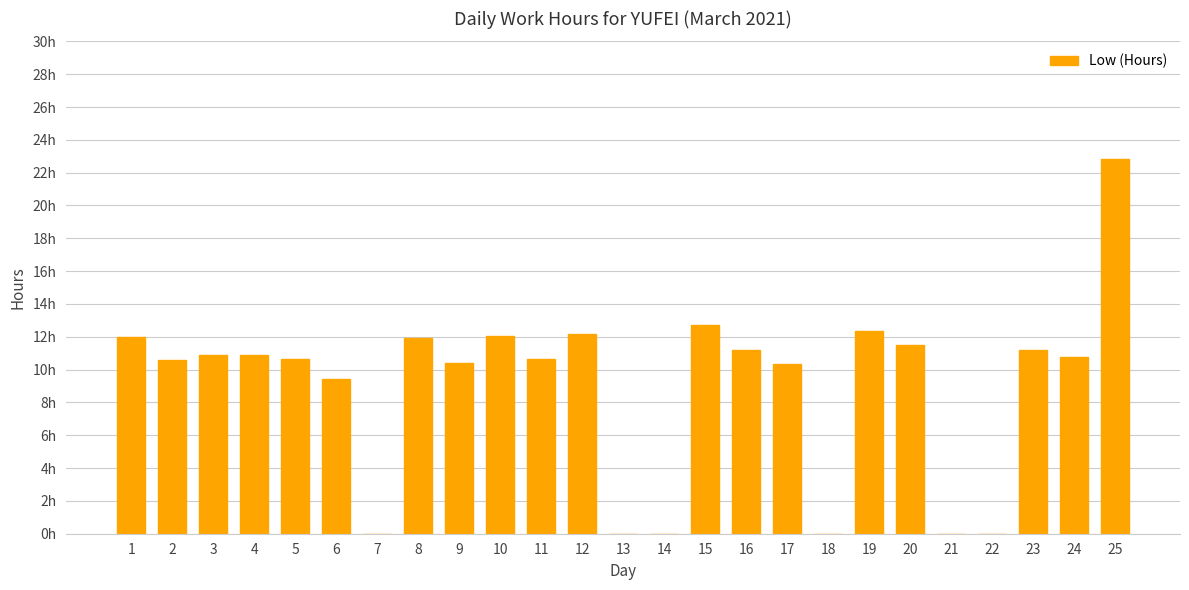

Reading left to right, extract all data points from this chart.

1=12.0	2=10.6	3=10.9	4=10.9	5=10.6	6=9.4	7=0.0	8=11.9	9=10.4	10=12.1	11=10.6	12=12.1	13=0.0	14=0.0	15=12.7	16=11.2	17=10.3	18=0.0	19=12.4	20=11.5	21=0.0	22=0.0	23=11.2	24=10.8	25=22.9